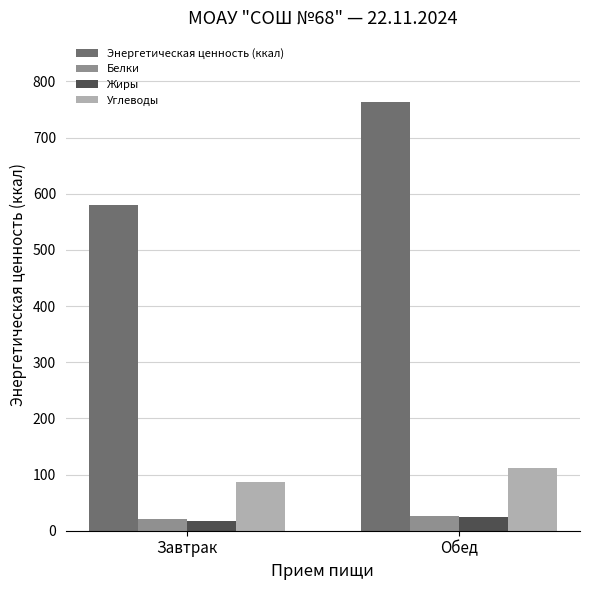

The Белки series shows 20.3 at Завтрак. True or false?

True